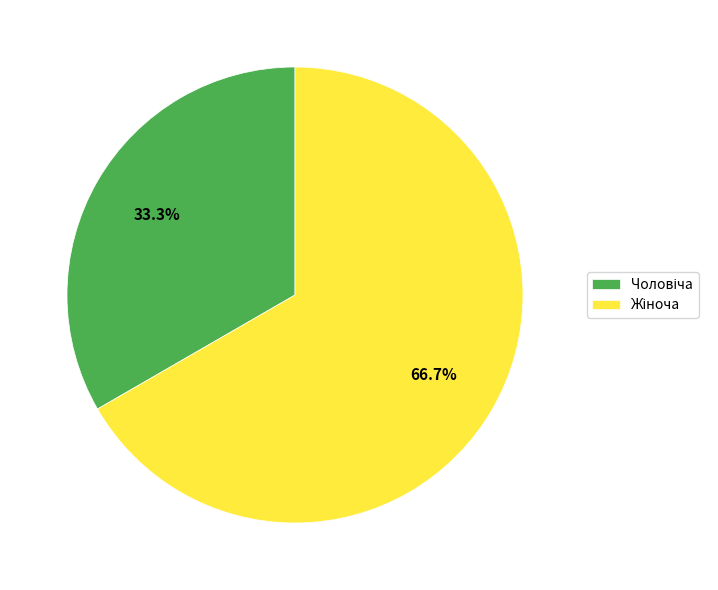

Does any single category account for the majority?

Yes